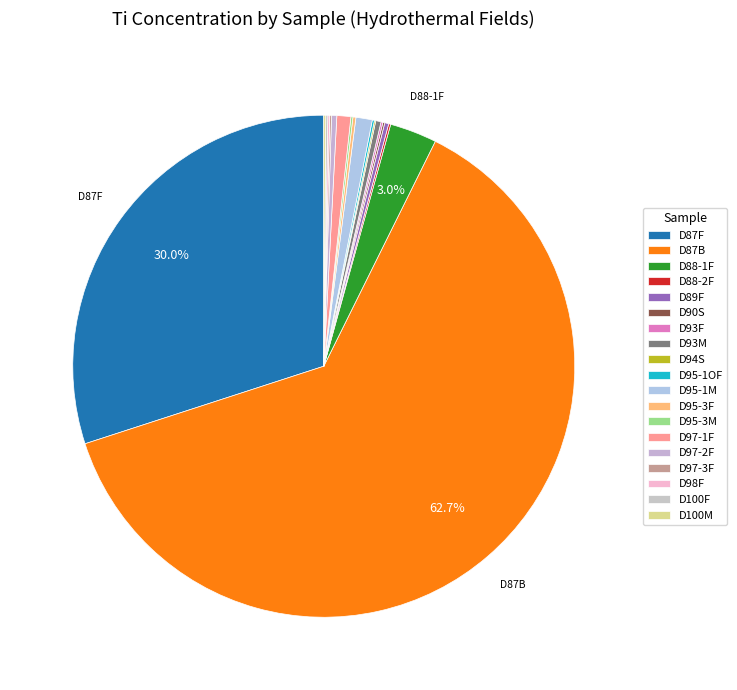

What is the ratio of the value at D97-3F to the value at D98F?

1.0